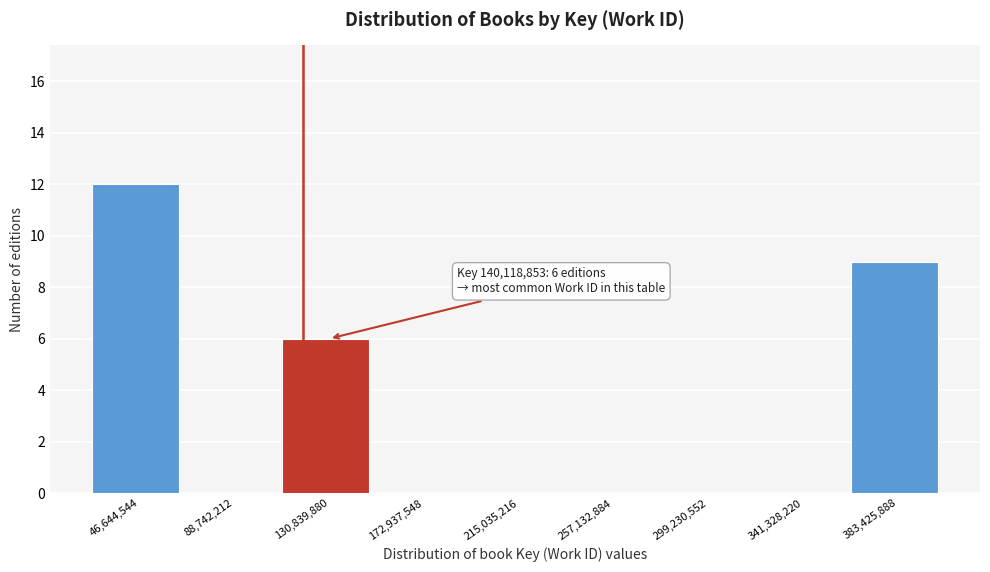

Reading right to left, extract all data points from this chart.

383,425,888=9	341,328,220=0	299,230,552=0	257,132,884=0	215,035,216=0	172,937,548=0	130,839,880=6	88,742,212=0	46,644,544=12